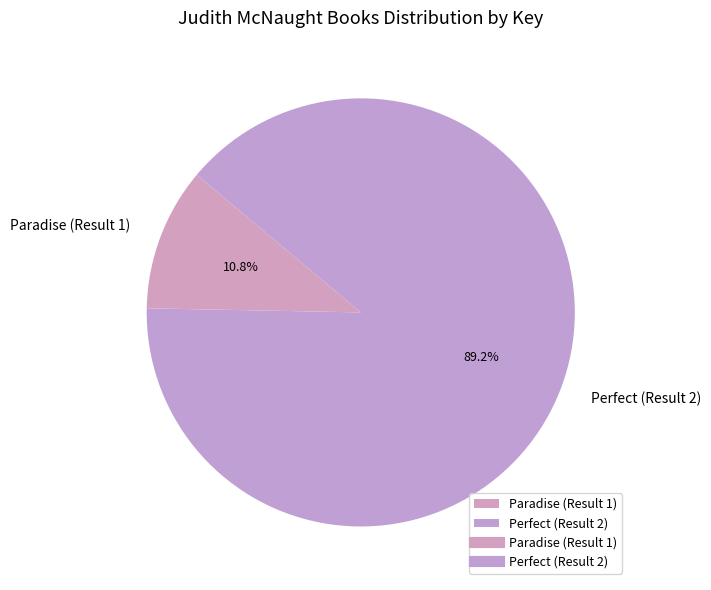

Combined, what portion of the pie is Perfect (Result 2) and Paradise (Result 1)?

100.0%